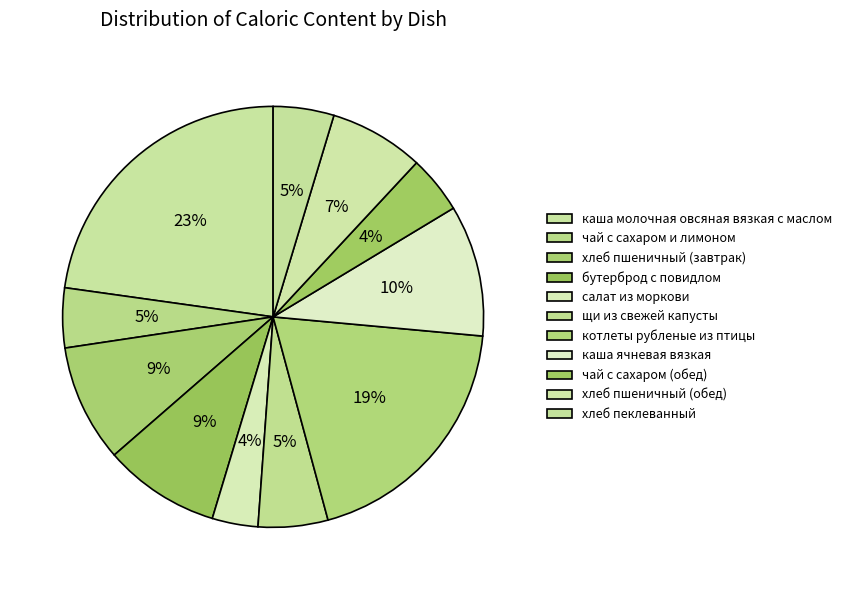

Is каша молочная овсяная вязкая с маслом the majority of the pie?

No